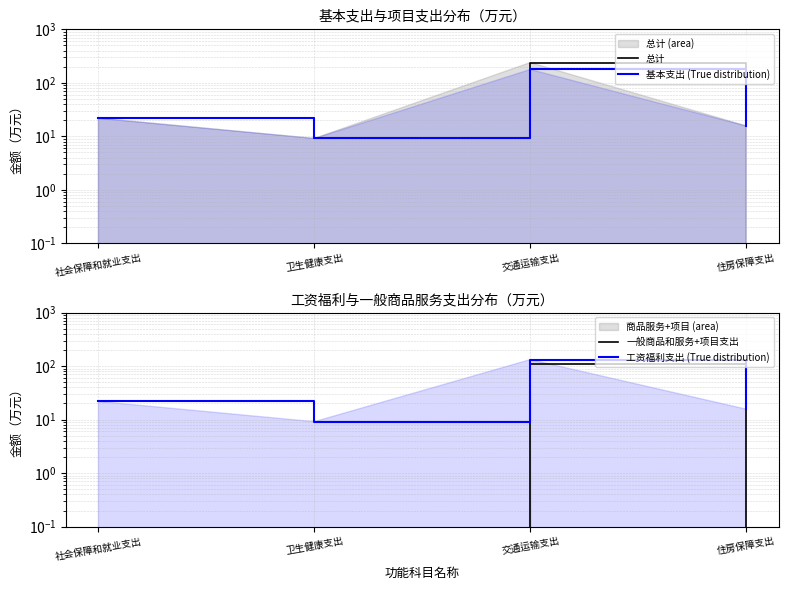

True or false: 工资福利支出 (True distribution) and 总计 intersect in this chart.

False